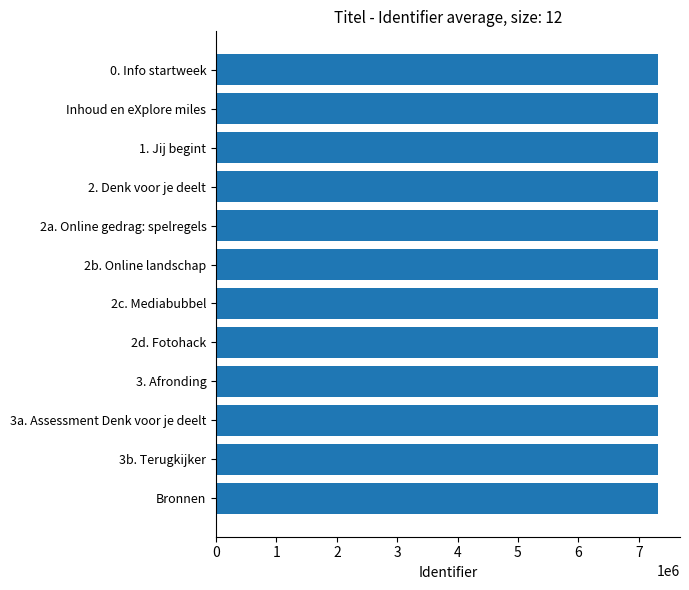

What is the label of the 2nd bar from the bottom?

3b. Terugkijker